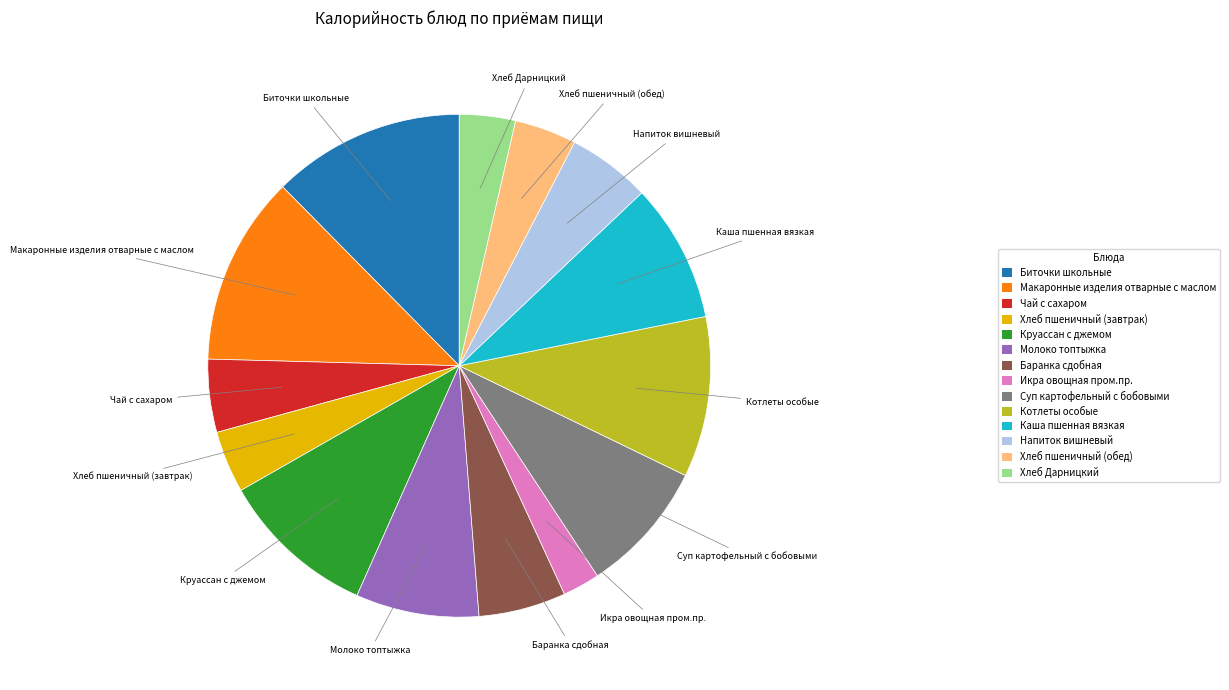

Which slice is the smallest?

Икра овощная пром.пр.